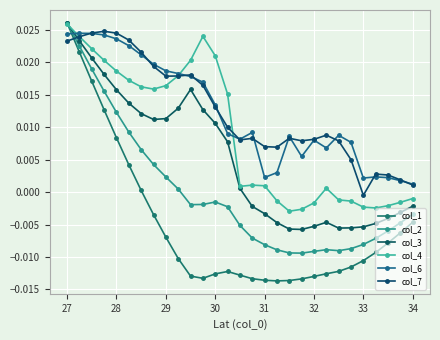

At 28, list the series in order from smallest to largest.

col_1, col_2, col_3, col_4, col_6, col_7